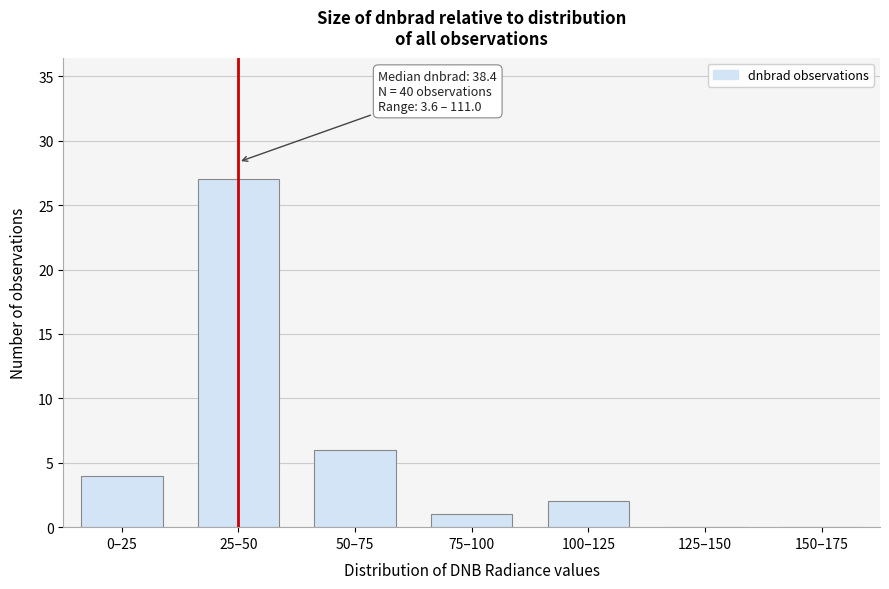

Reading left to right, list all the values displayed in this chart.

0–25=4	25–50=27	50–75=6	75–100=1	100–125=2	125–150=0	150–175=0